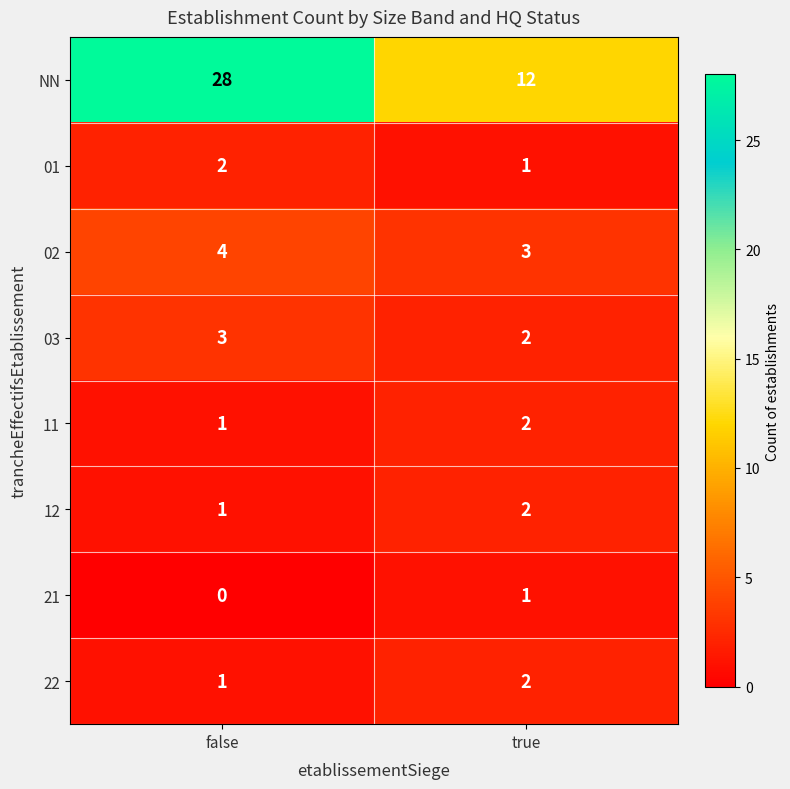

Is the value of NN at true greater than the value of 22 at false?

Yes